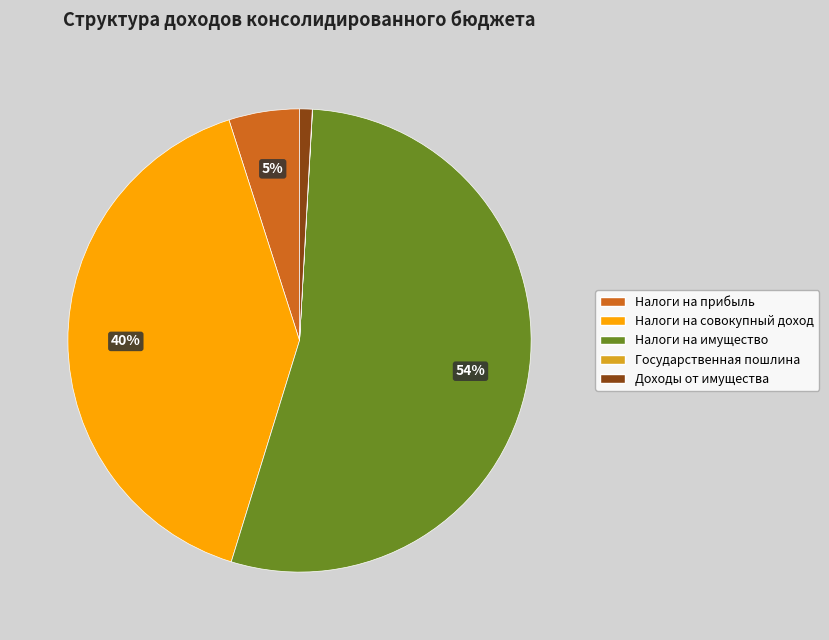

What is the majority slice?

Налоги на имущество